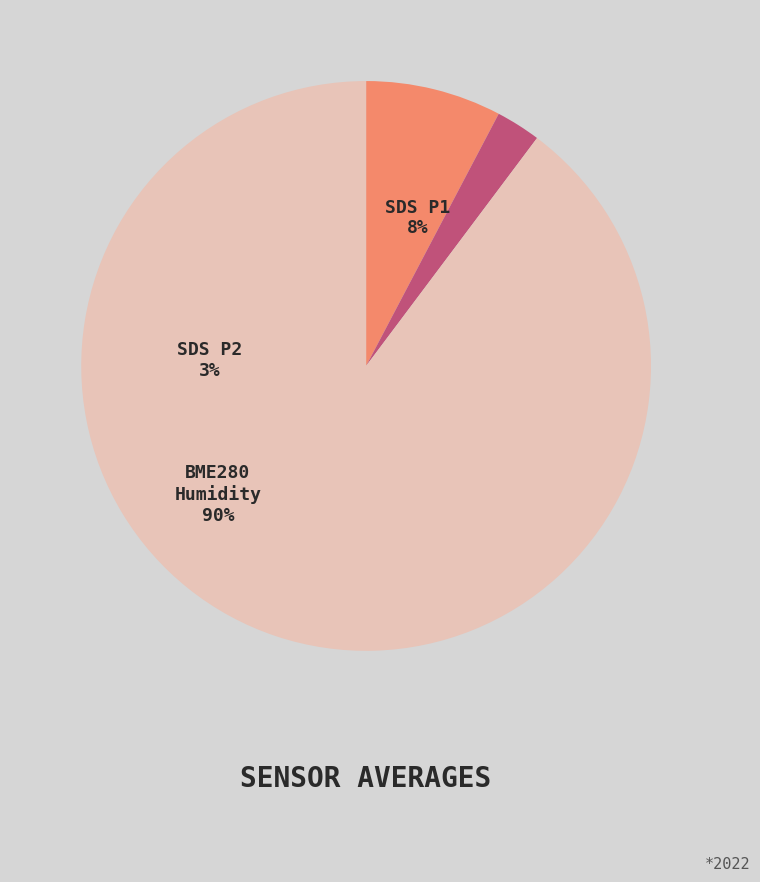

Does SDS_P1 represent more than half of the total?

No